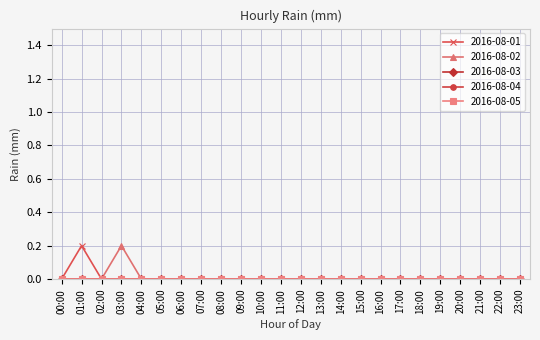

Does the chart have visible grid lines?

Yes